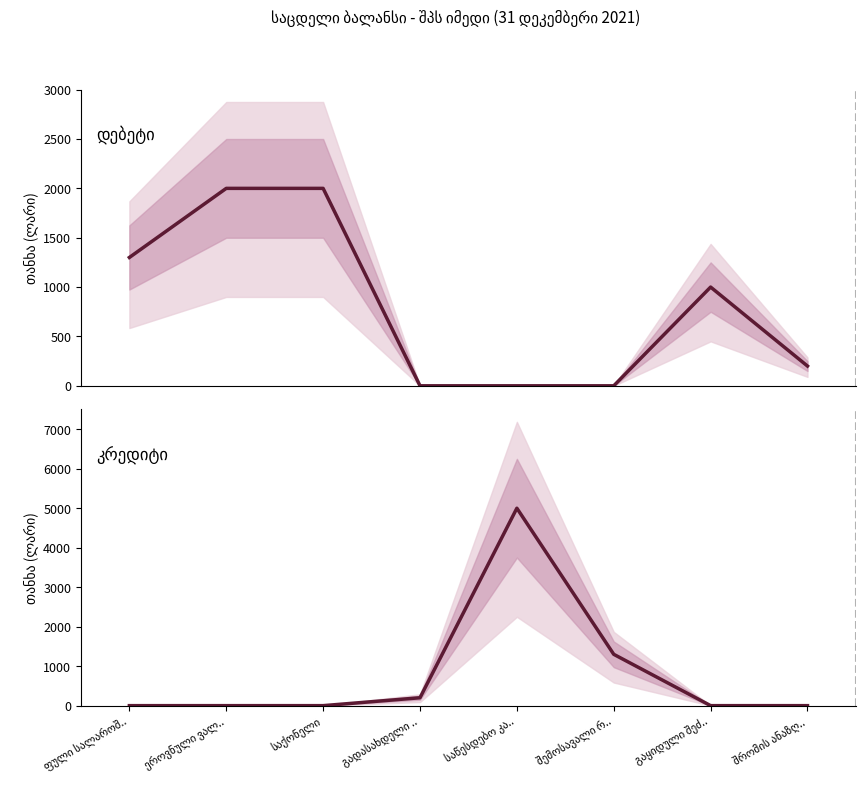

List the labels in order of დებეტის თანხა value, smallest first.

გადასახდელი .., საწესდებო კა.., შემოსავალი რ.., შრომის ანაზღ.., გაყიდული შეძ.., ფული სალაროშ.., ეროვნული ვალ.., საქონელი